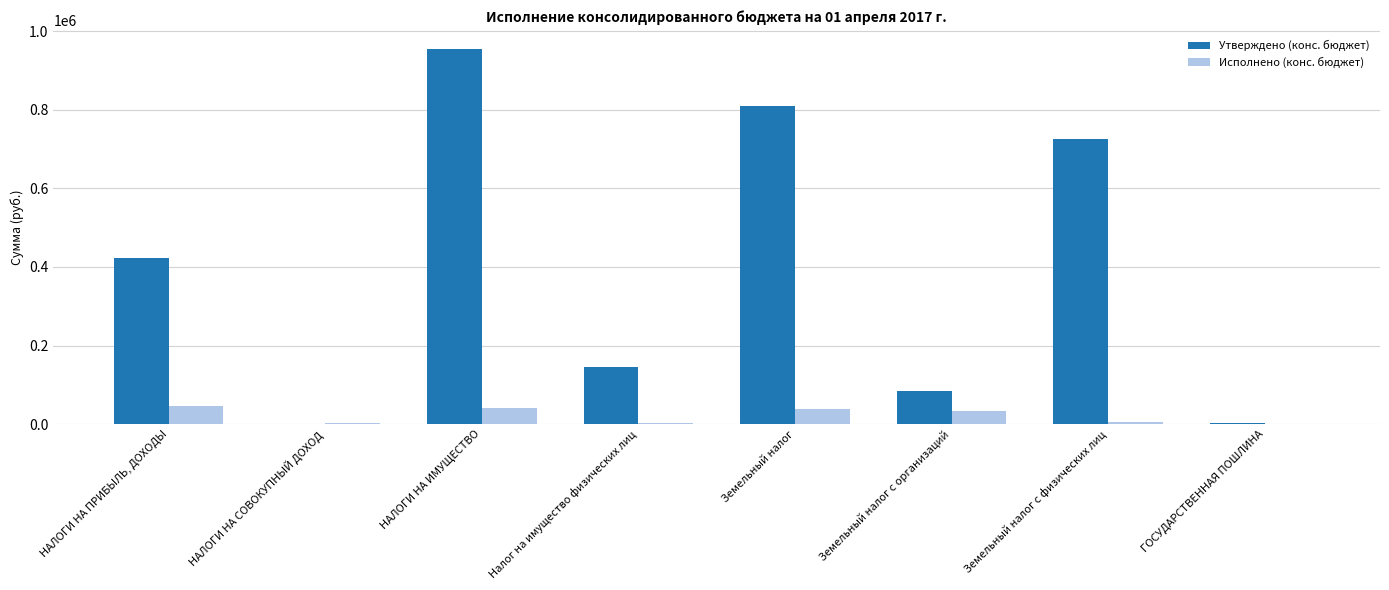

What is the total value across all series at НАЛОГИ НА СОВОКУПНЫЙ ДОХОД?

2965.6